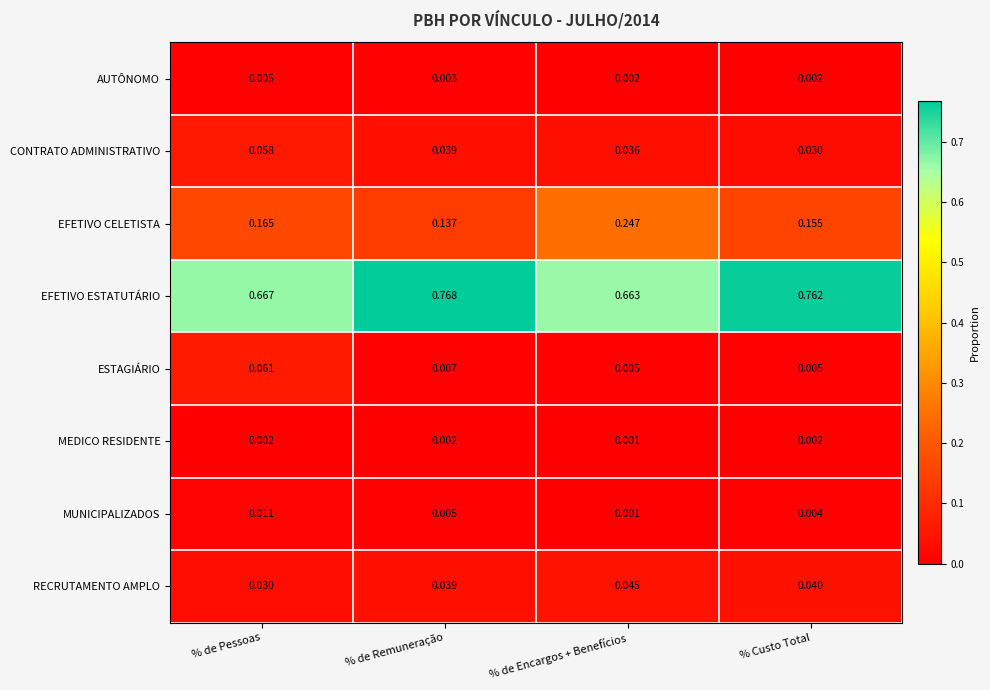

Count the number of data series in this chart.

8